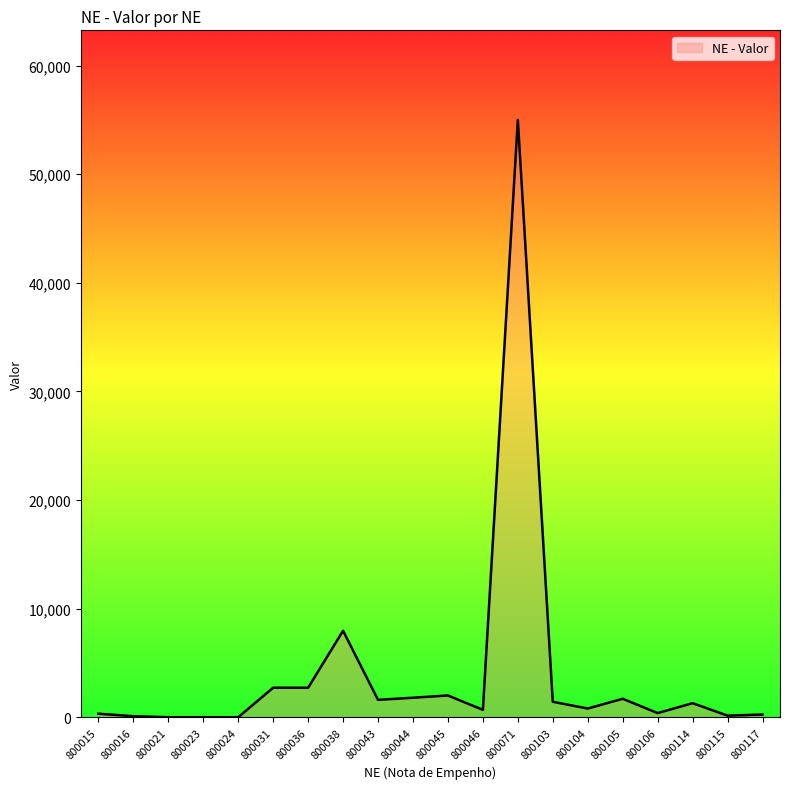

What is the greatest value displayed?

54998